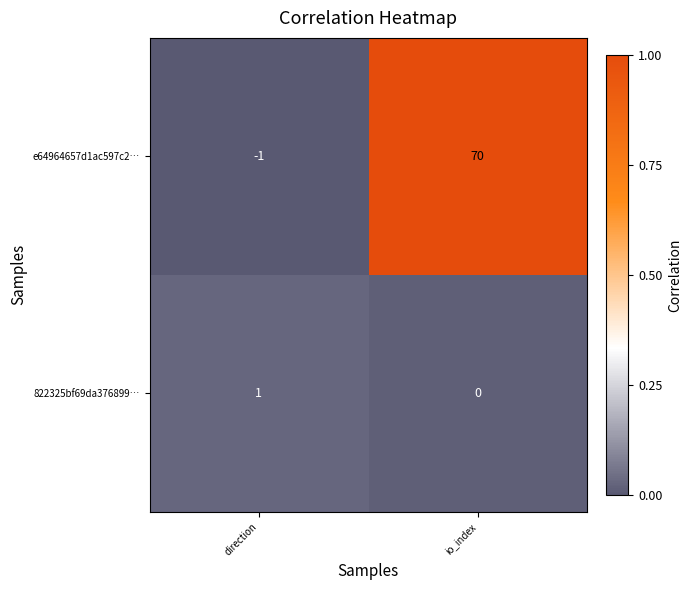

Rank the series by their maximum value, from lowest to highest.

822325bf69da376899…, e64964657d1ac597c2…